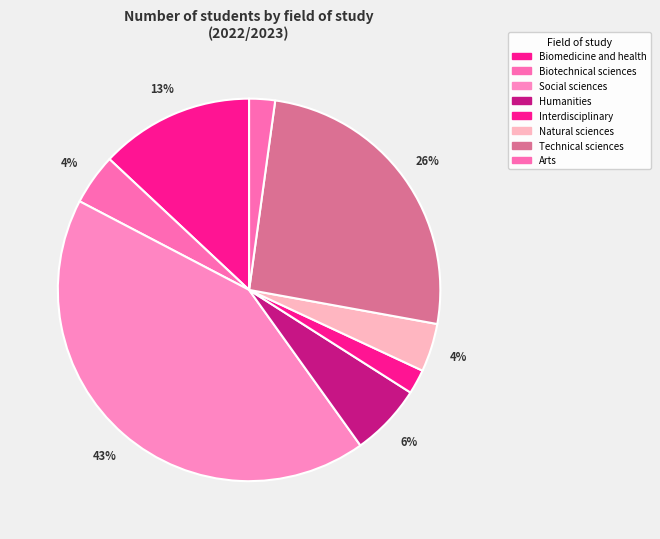

To the nearest percent, what is the average slice percentage?

12%